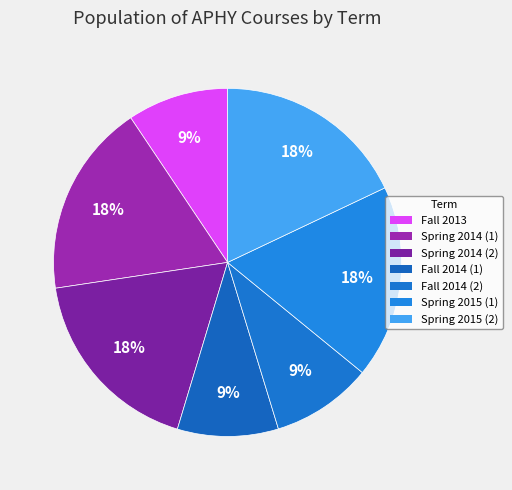

Count the number of slices in the pie.

7